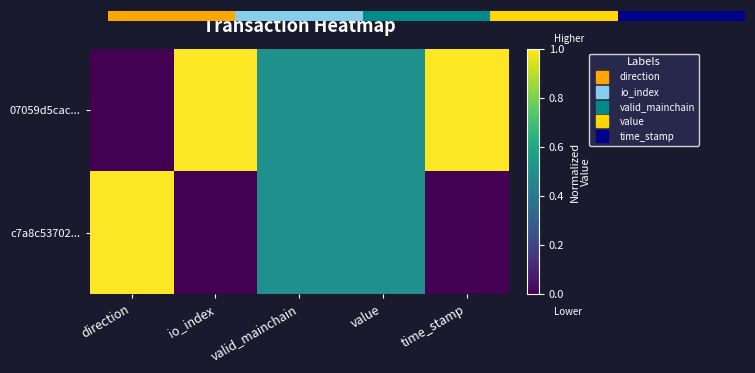

What value does the c7a8c53702... series have at value?

0.5